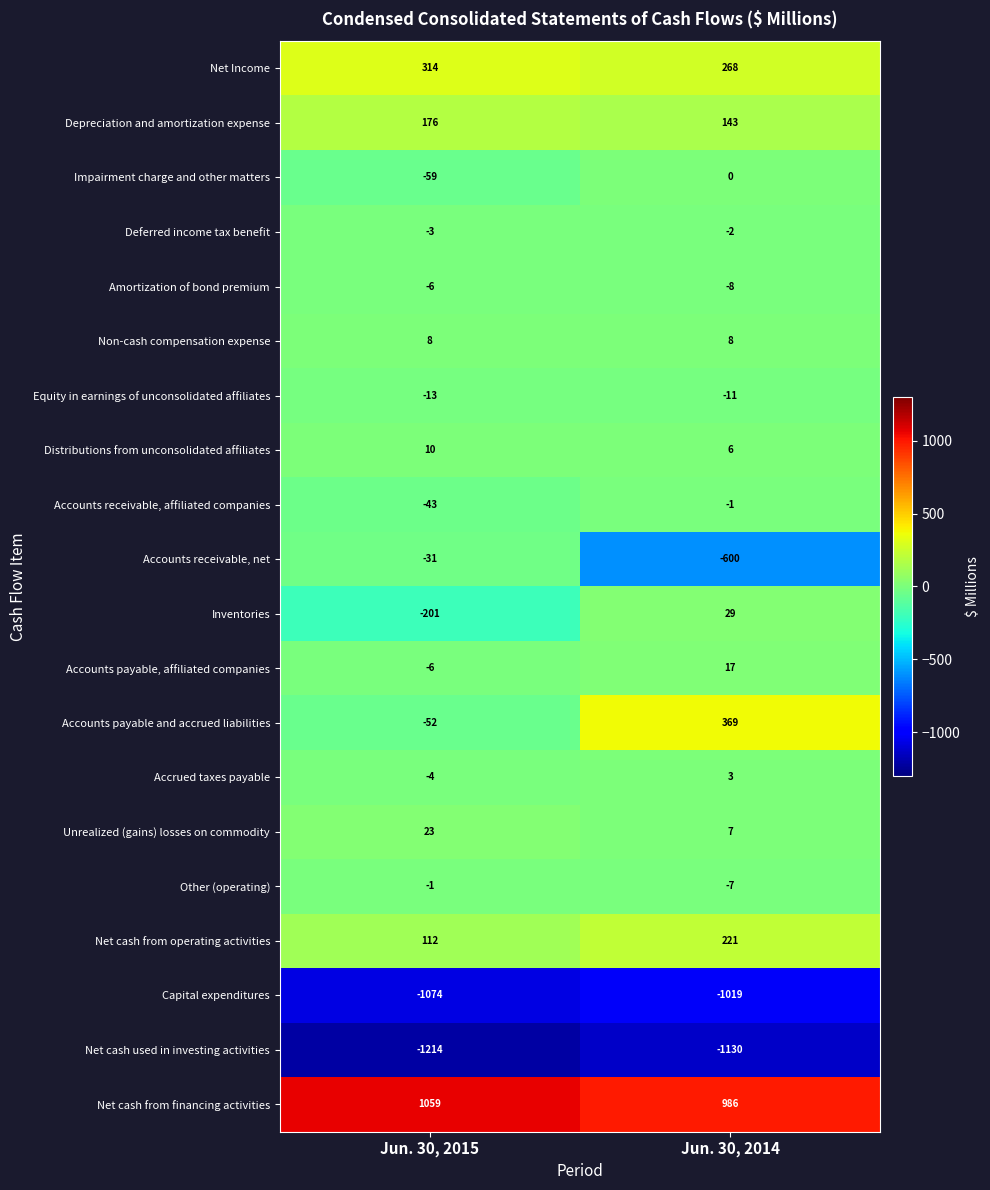

Where is Inventories nearest to the value -86?

Jun. 30, 2015